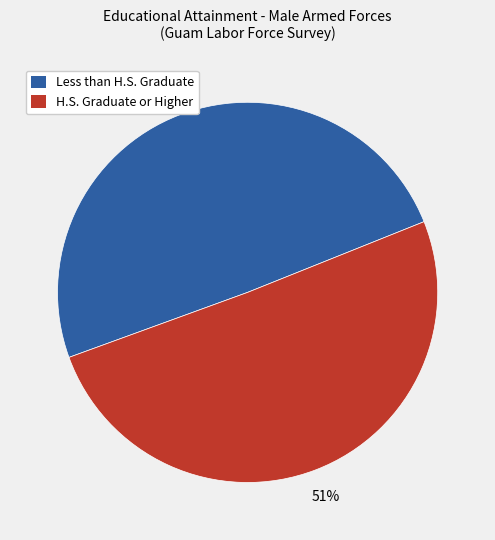

What is the smallest slice in the pie chart?

Less than H.S. Graduate